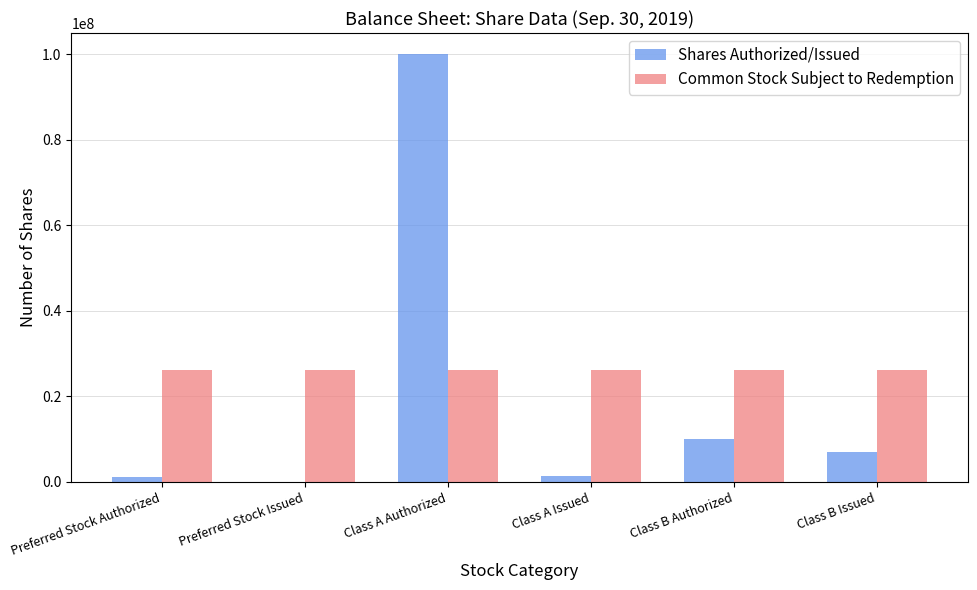

Is the value of Shares Authorized/Issued at Class A Authorized greater than the value of Common Stock Subject to Redemption at Preferred Stock Authorized?

Yes